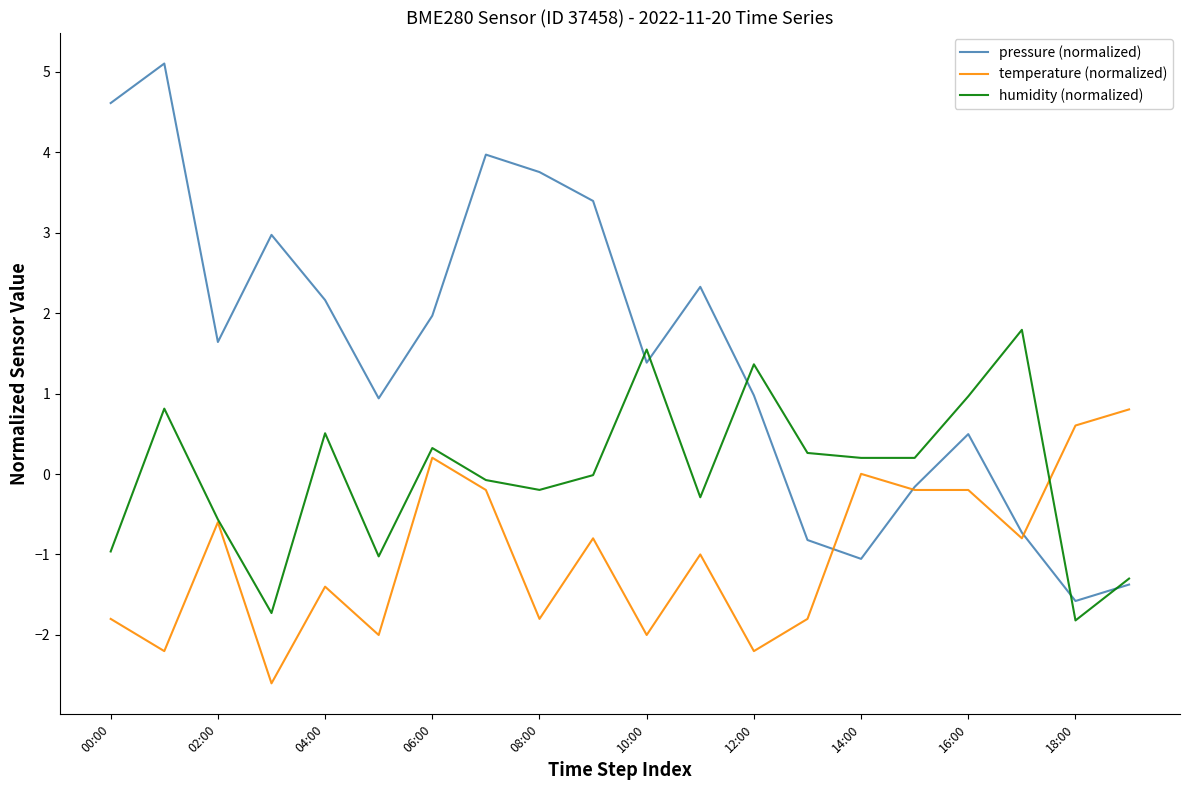

How many interior local peaks does the pressure (normalized) series have?

5